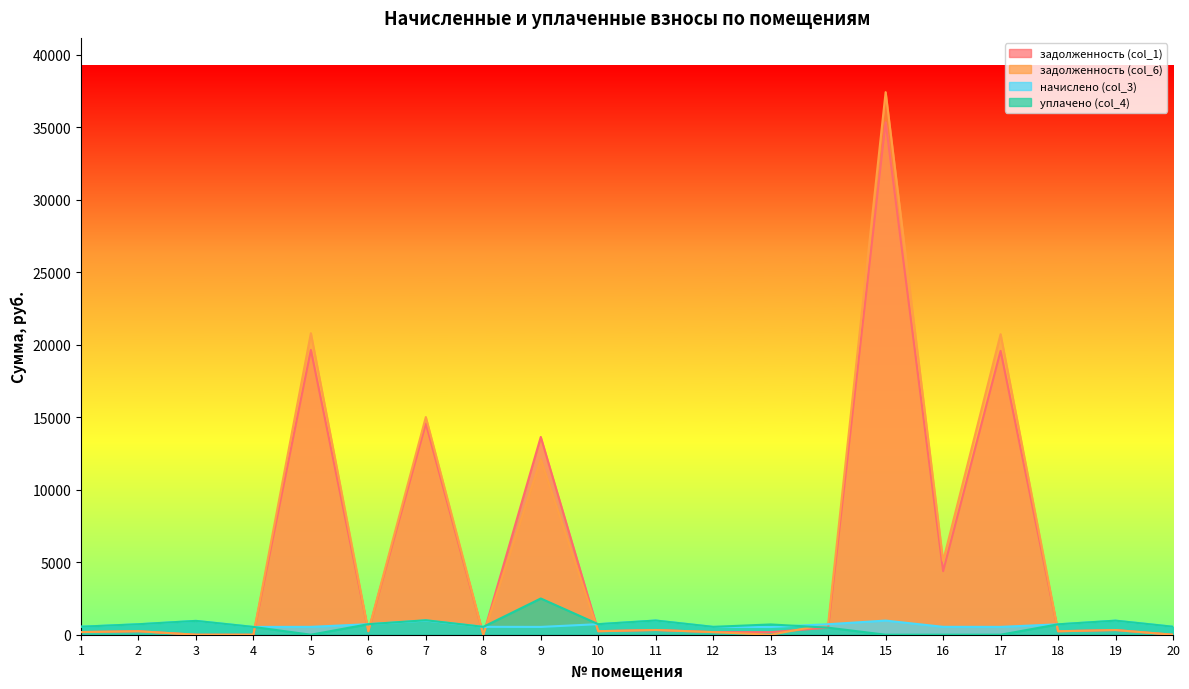

Reading right to left, what are all the values shown in this chart?

задолженность (col_1): 0.0	323.5	239.3	19582.5	4386.1	35350.2	485.8	177.3	180.8	326.4	242.8	13642.7	0.0	14565.5	242.2	19646.6	0.0	0.0	241.0	183.1
задолженность (col_6): 0.0	323.5	239.3	20733.5	5089.4	37428.0	726.7	0.0	180.8	326.4	242.8	12101.1	0.0	15017.6	242.2	20801.4	0.0	0.0	241.0	184.0
начислено (col_3): 551.1	970.5	717.8	540.5	544.0	975.8	724.8	531.8	542.3	979.3	728.3	538.8	544.0	977.5	726.6	542.3	537.0	954.7	723.1	552.8
уплачено (col_4): 551.1	970.5	717.8	0.0	0.0	0.0	485.8	709.0	542.3	979.3	728.3	2500.0	544.0	1000.0	726.6	0.0	537.0	954.7	723.1	552.0